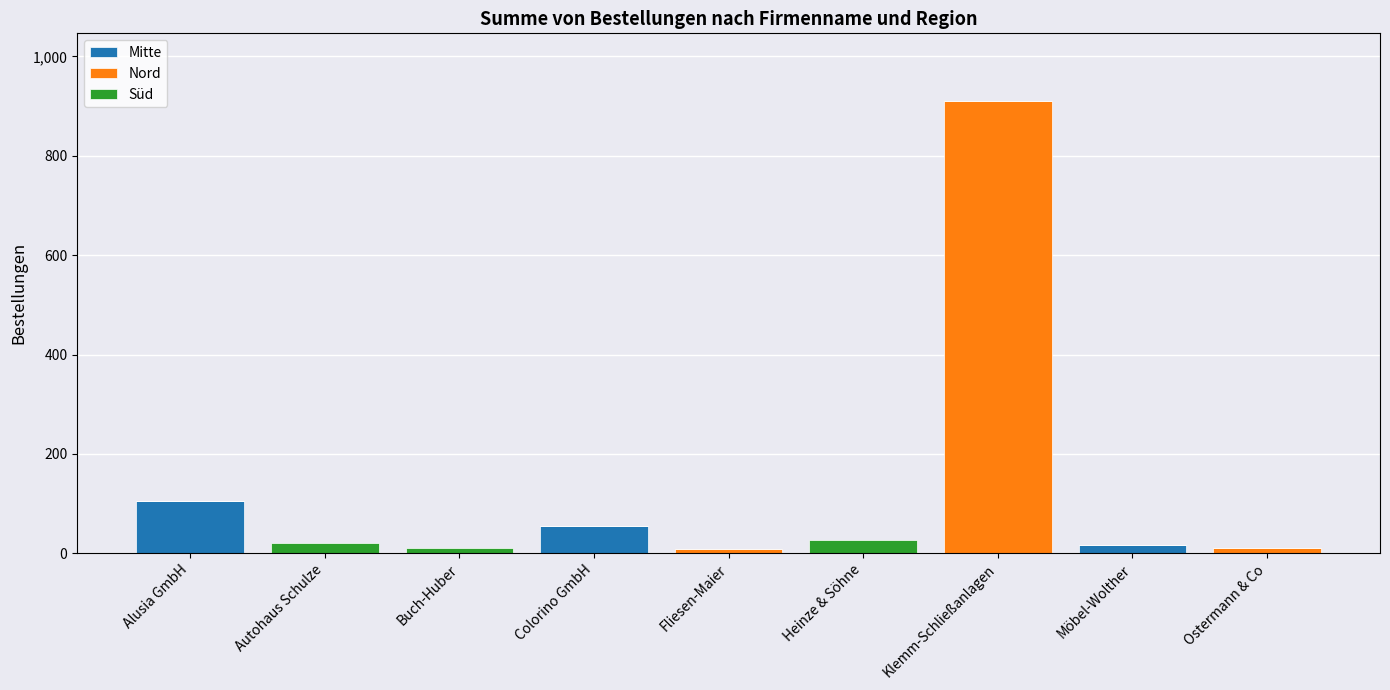

At which category is the sum across all series the highest?

Klemm-Schließanlagen